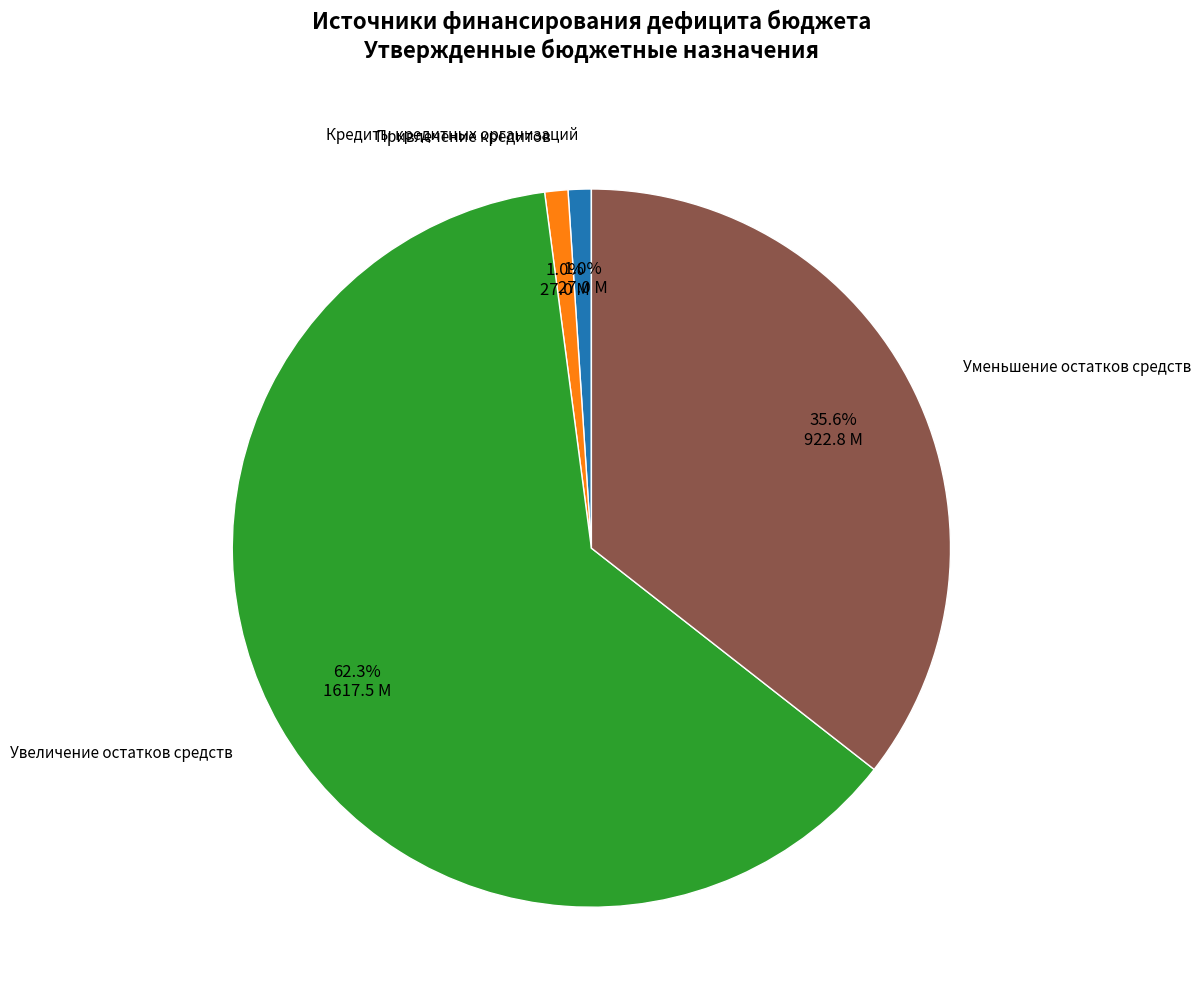

What percentage is the Увеличение остатков средств slice, to the nearest percent?

62%